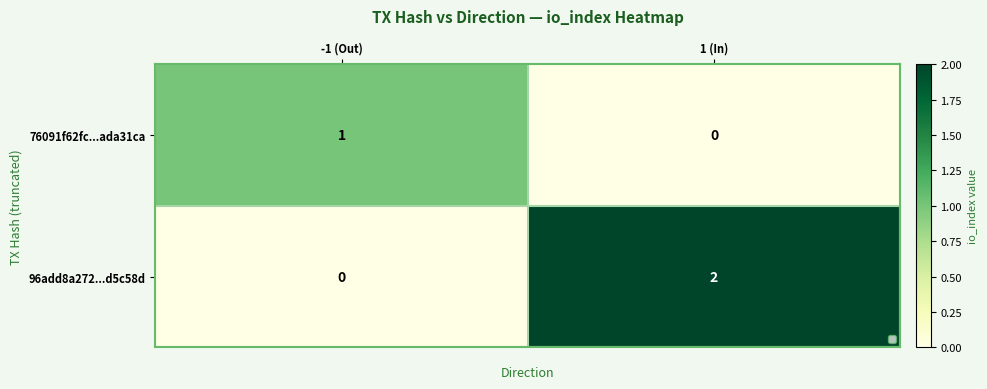

Reading left to right, what are all the values shown in this chart?

76091f62fc...ada31ca: 1	0
96add8a272...d5c58d: 0	2